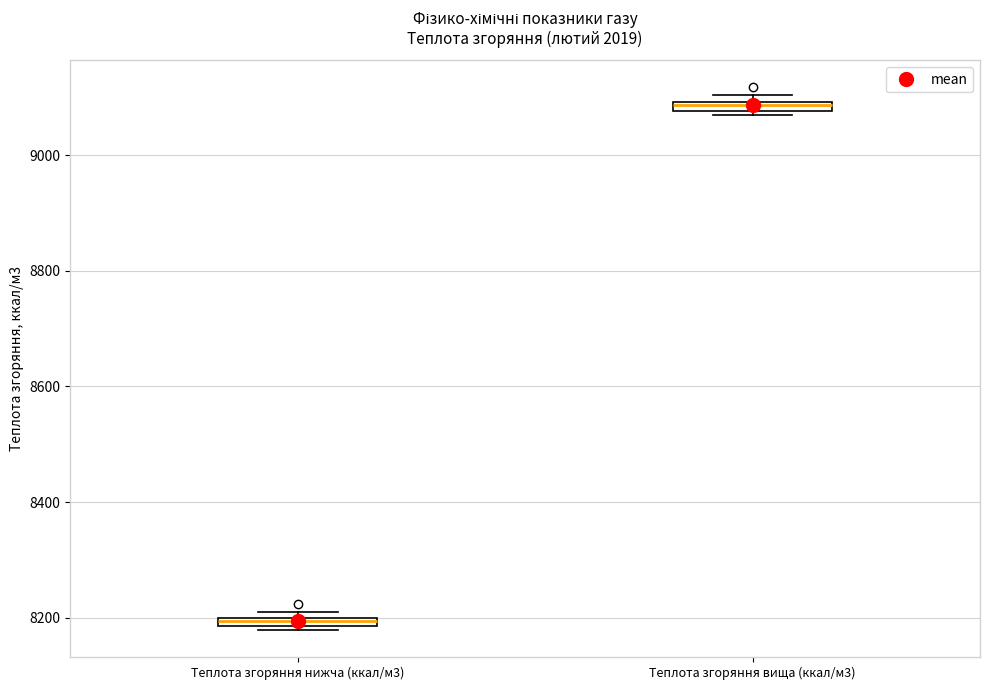

Which box's median line is the lowest?

Теплота згоряння нижча (ккал/м3)